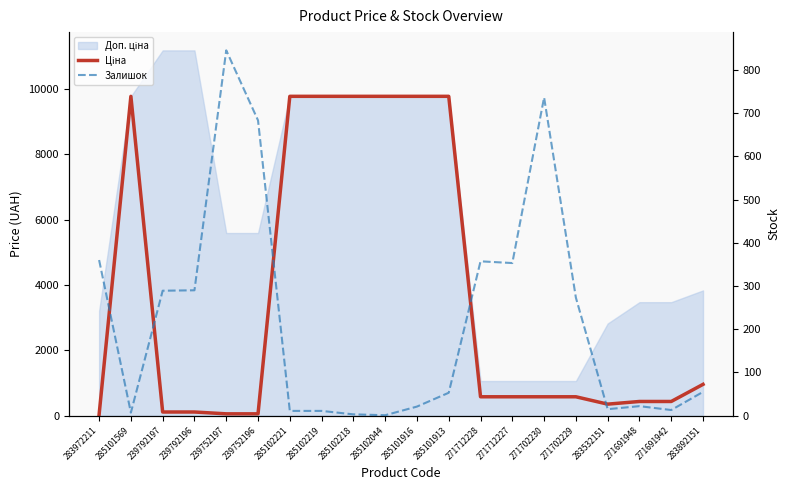

Is it true that Ціна equals 32.0 at 283972211?

True